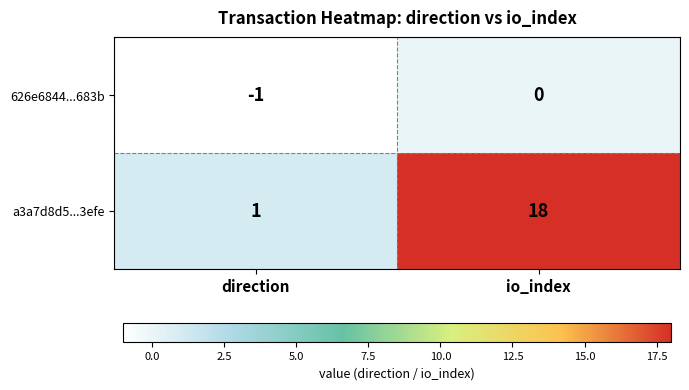

True or false: a3a7d8d5...3efe has a value of 0 at direction.

False